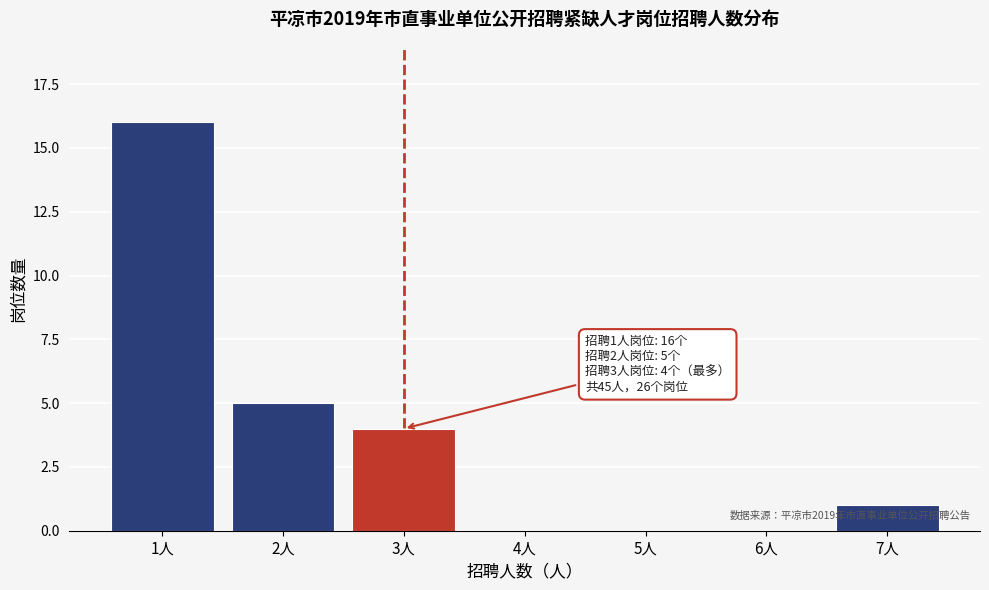

Reading left to right, transcribe all the data shown in this chart.

1人=16	2人=5	3人=4	4人=0	5人=0	6人=0	7人=1